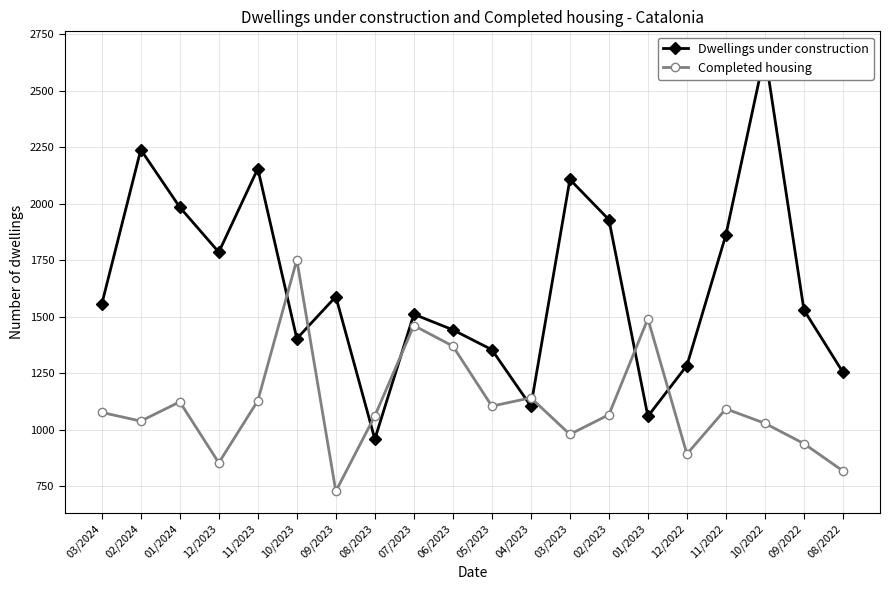

What is the sum of the Completed housing values at 05/2023 and 11/2023?

2232